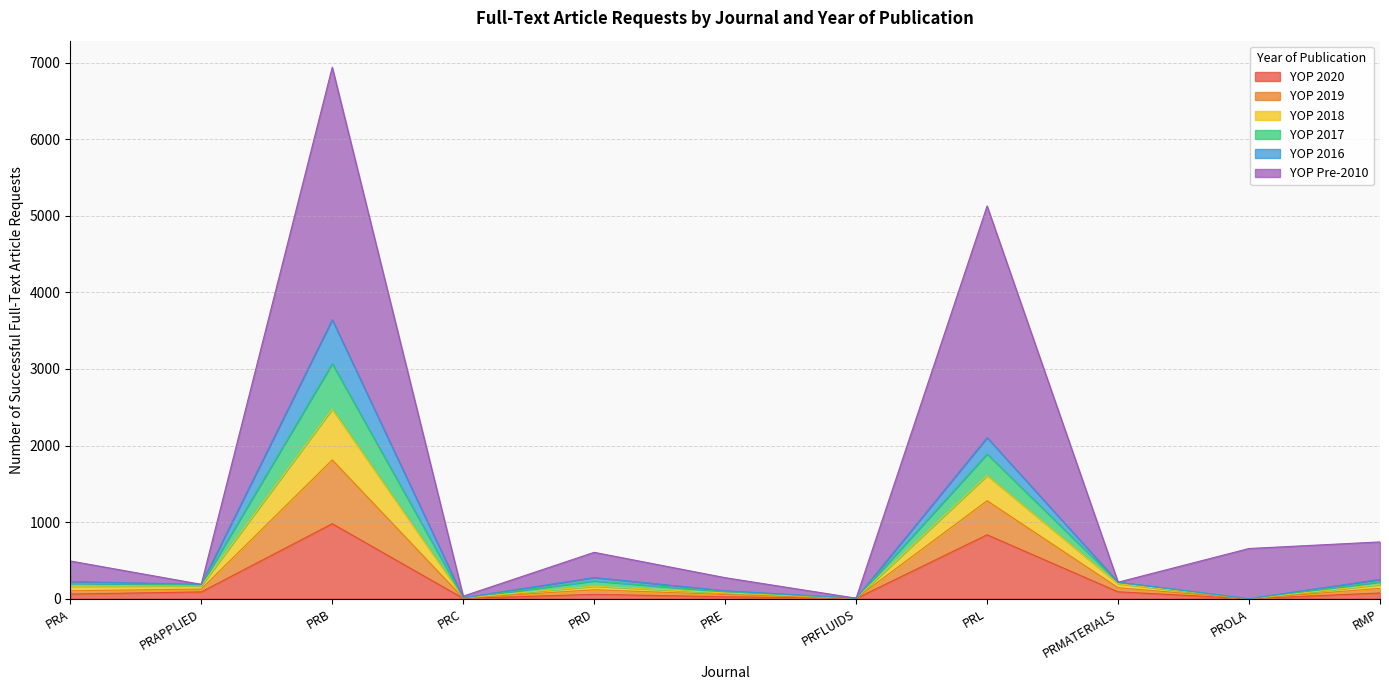

What is the maximum value for YOP 2020?

979